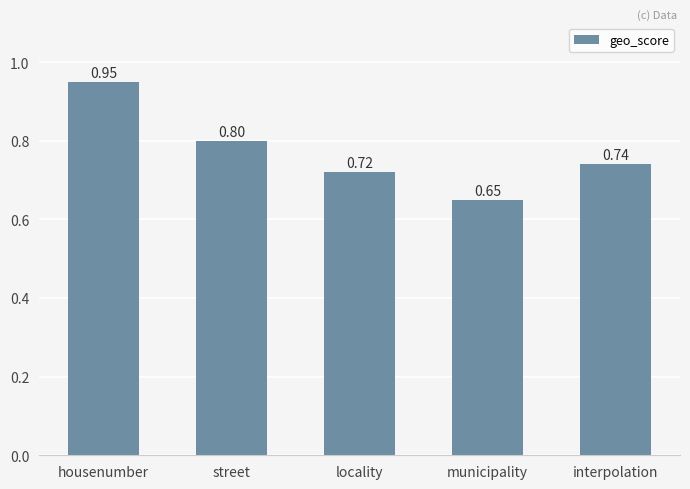

Between municipality and locality, which is larger?

locality